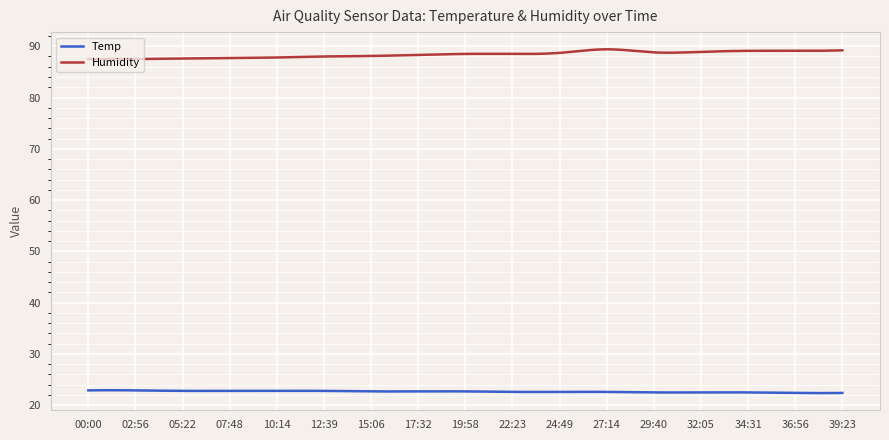

What is the minimum value for Humidity?

87.5